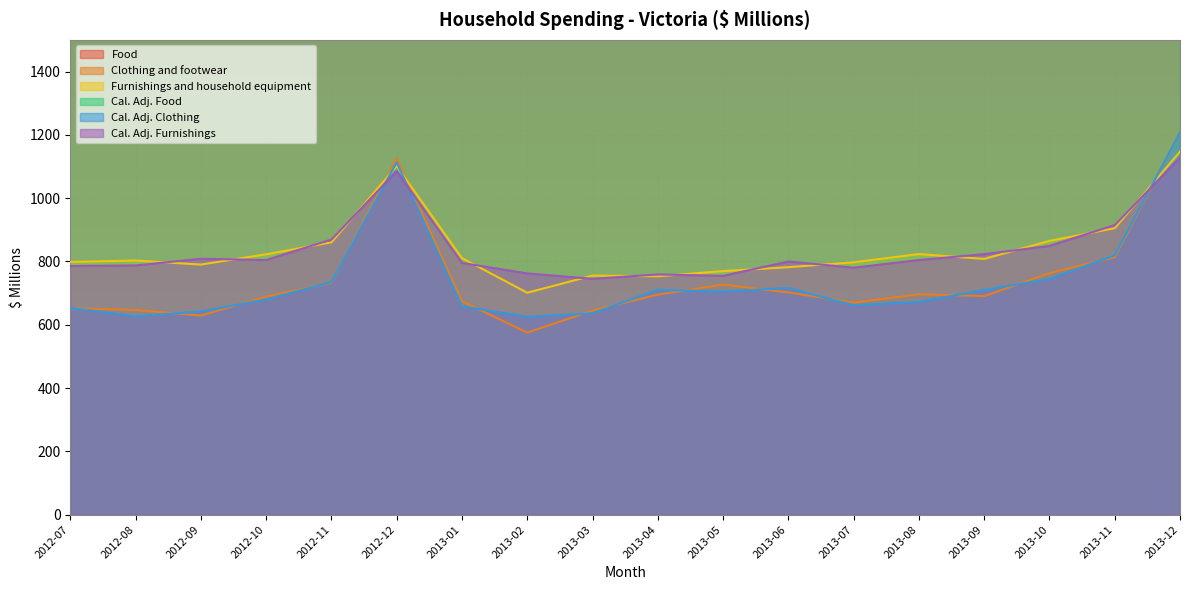

List the series in order of their peak value, highest first.

Food, Cal. Adj. Food, Cal. Adj. Clothing, Clothing and footwear, Furnishings and household equipment, Cal. Adj. Furnishings